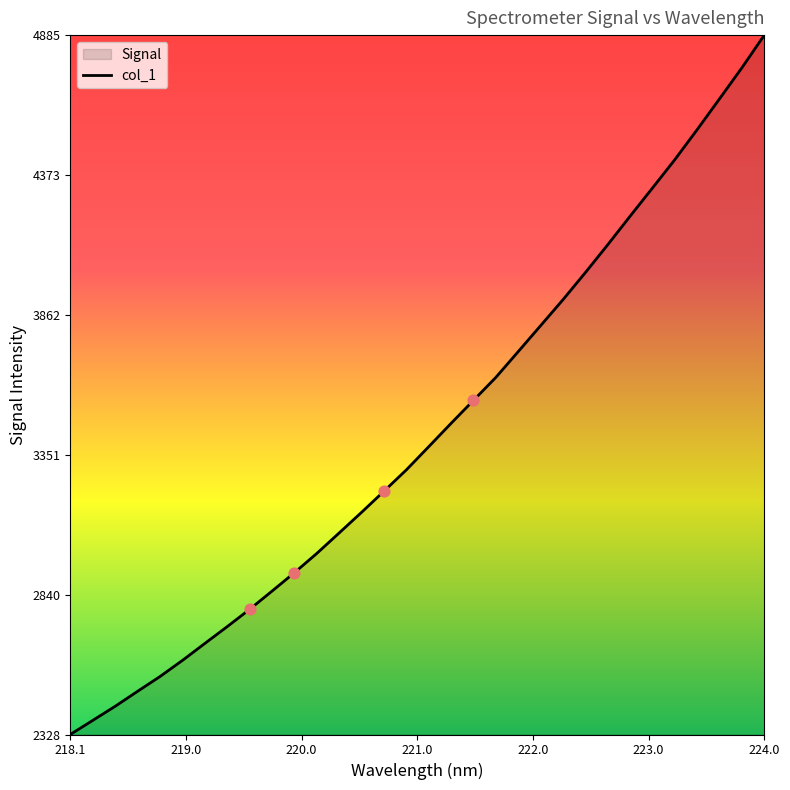

What is the difference between the maximum and minimum values?

2556.4